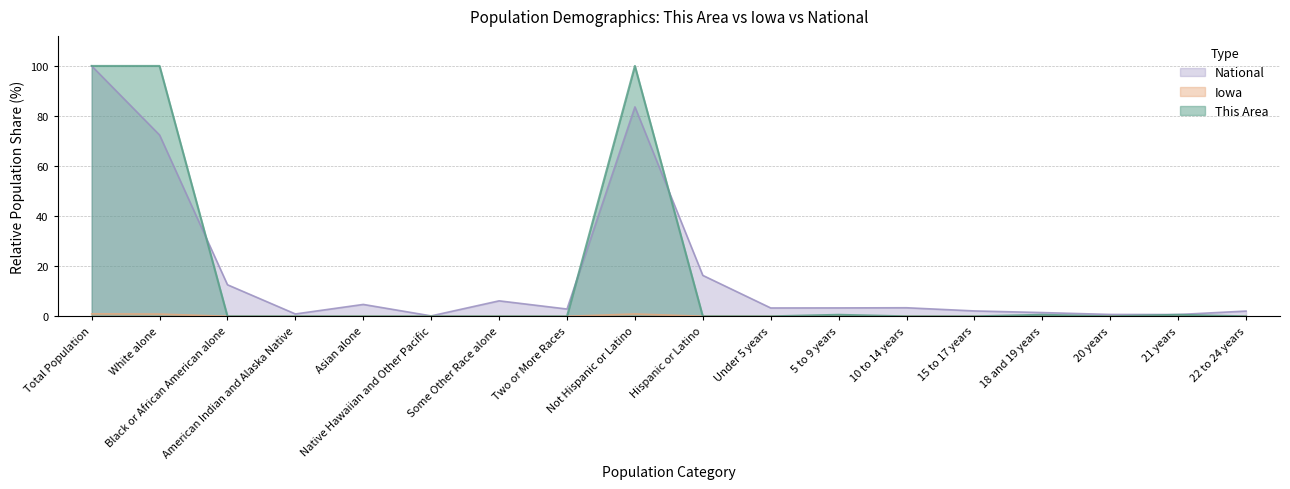

Which series has the largest total across all categories?

National